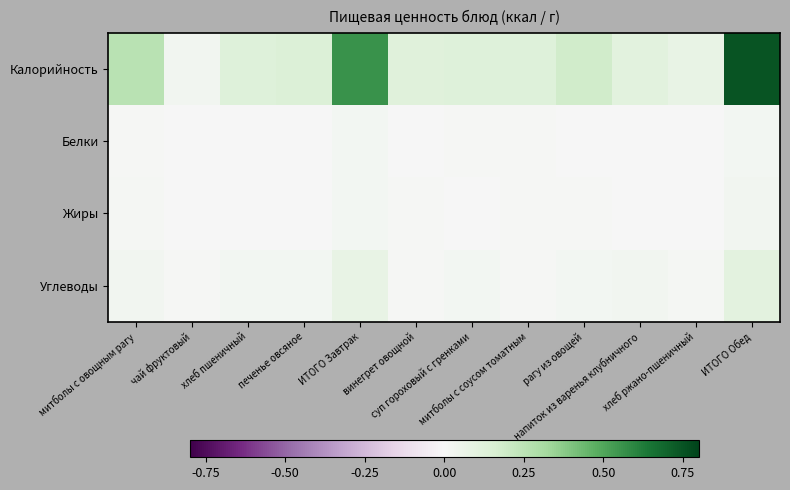

Which series has the largest range (max minus min)?

Калорийность